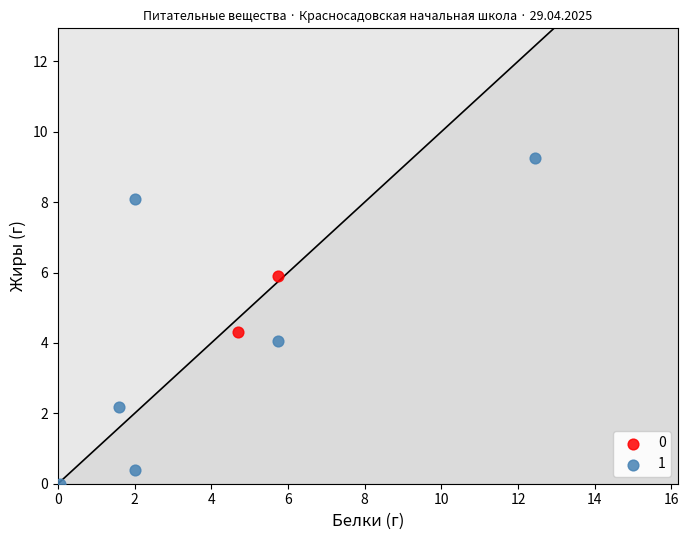

Which series has the largest Y range (max minus min)?

1